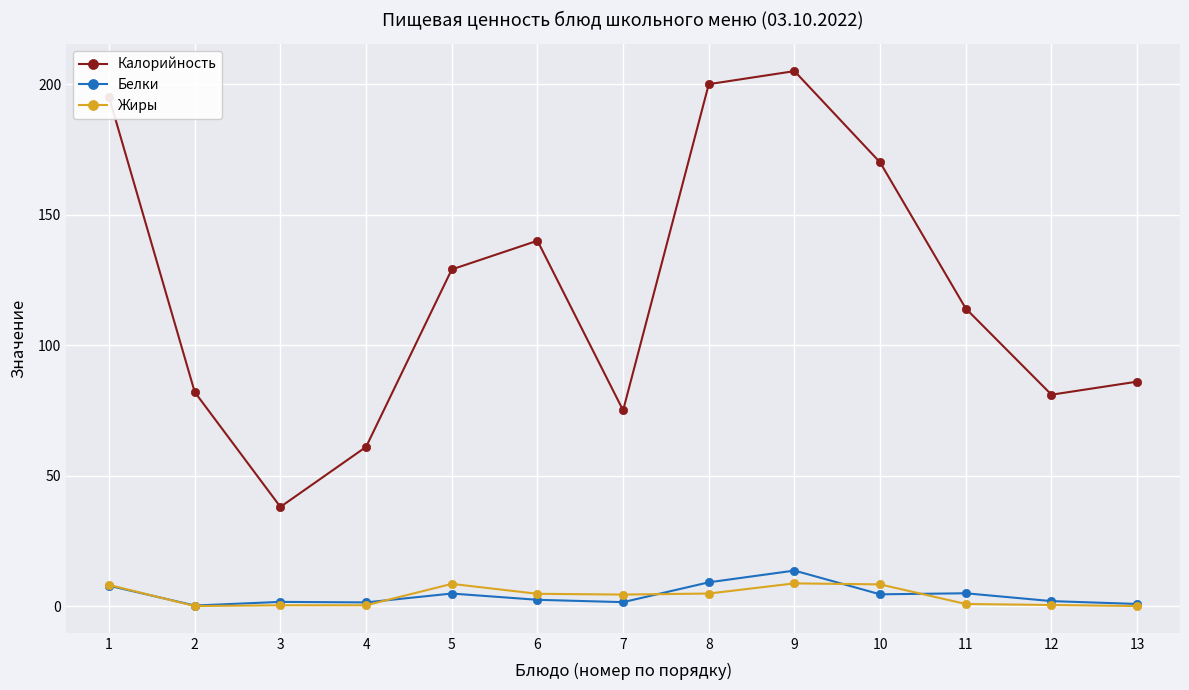

List the series in order of their peak value, lowest first.

Жиры, Белки, Калорийность